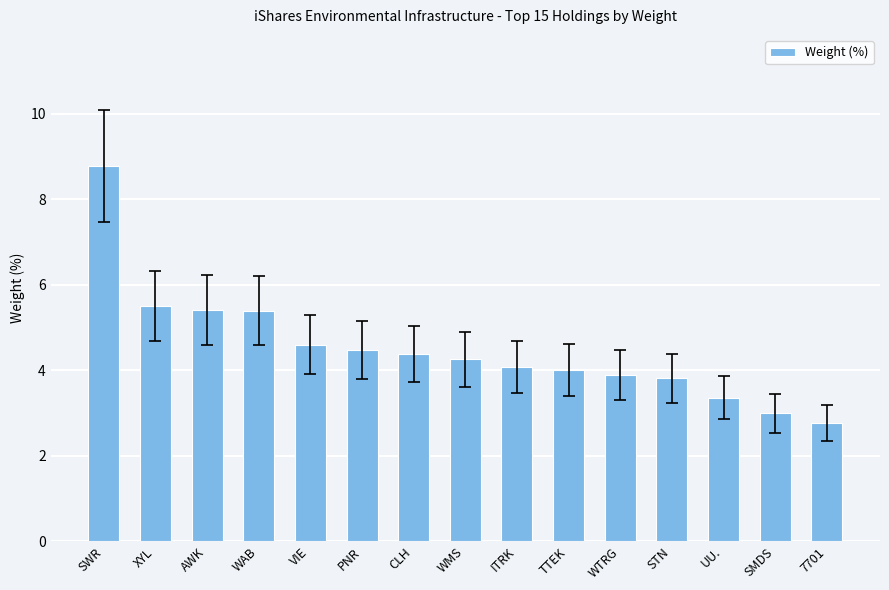

How many distinct data groups are displayed?

1